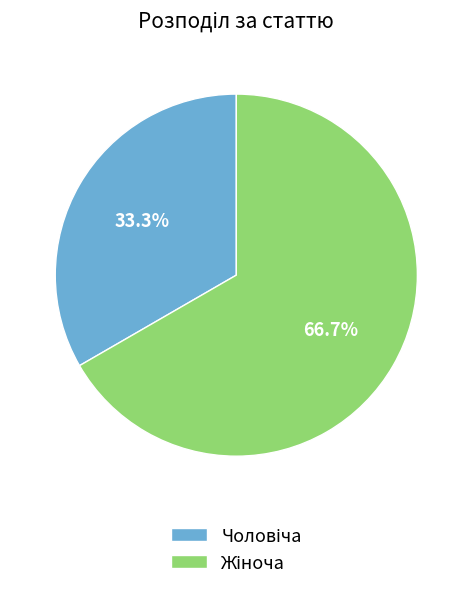

Does any single category account for the majority?

Yes